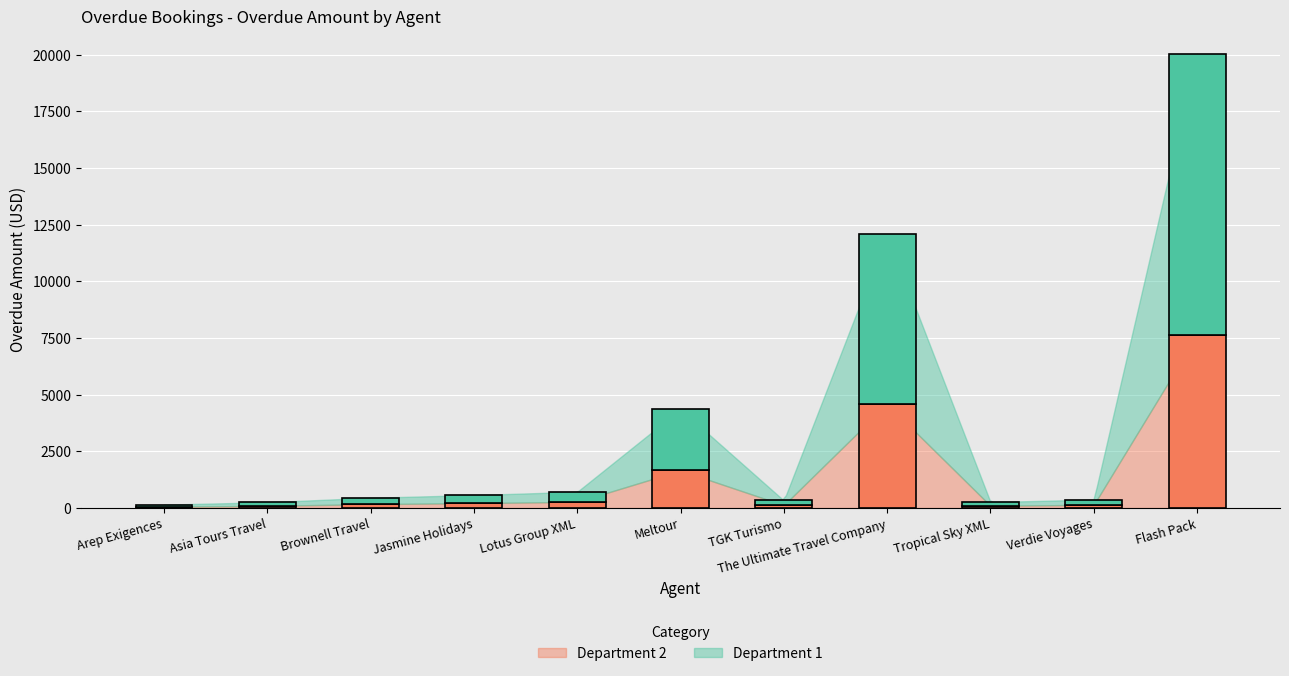

Which has a higher value, Meltour or Brownell Travel?

Meltour